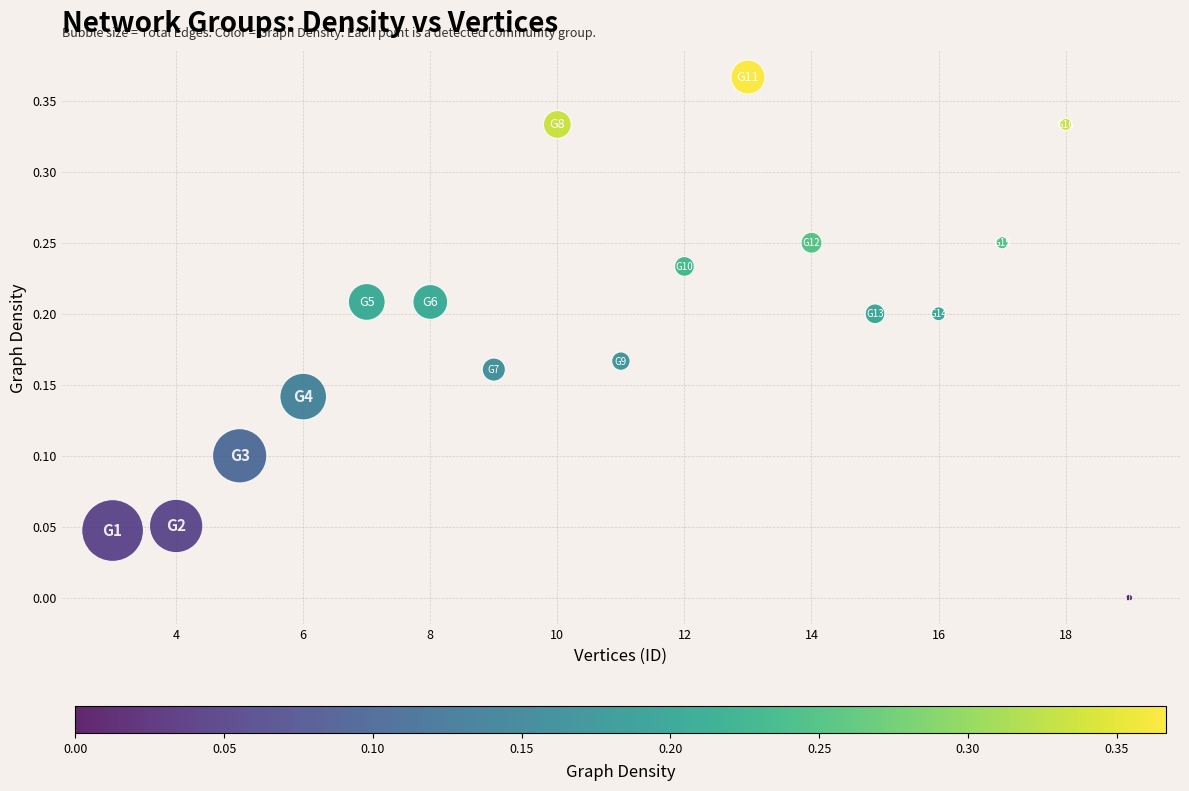

What is the range of X values (max minus min)?

16.0